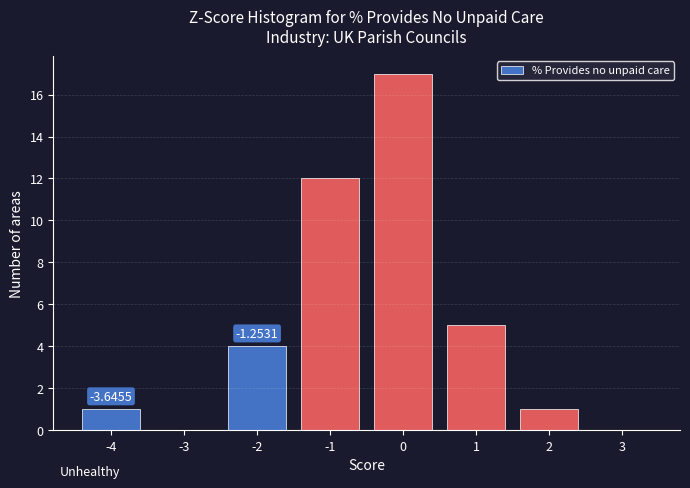

What is the change in value from -4 to 1?

+4